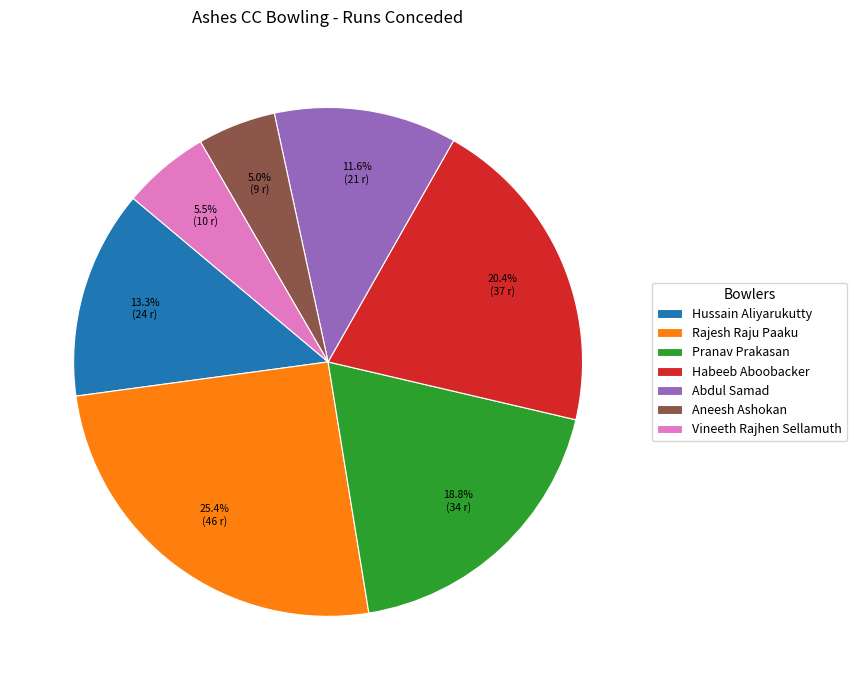

To the nearest percent, what is the difference between the largest and smallest slice percentages?

20%